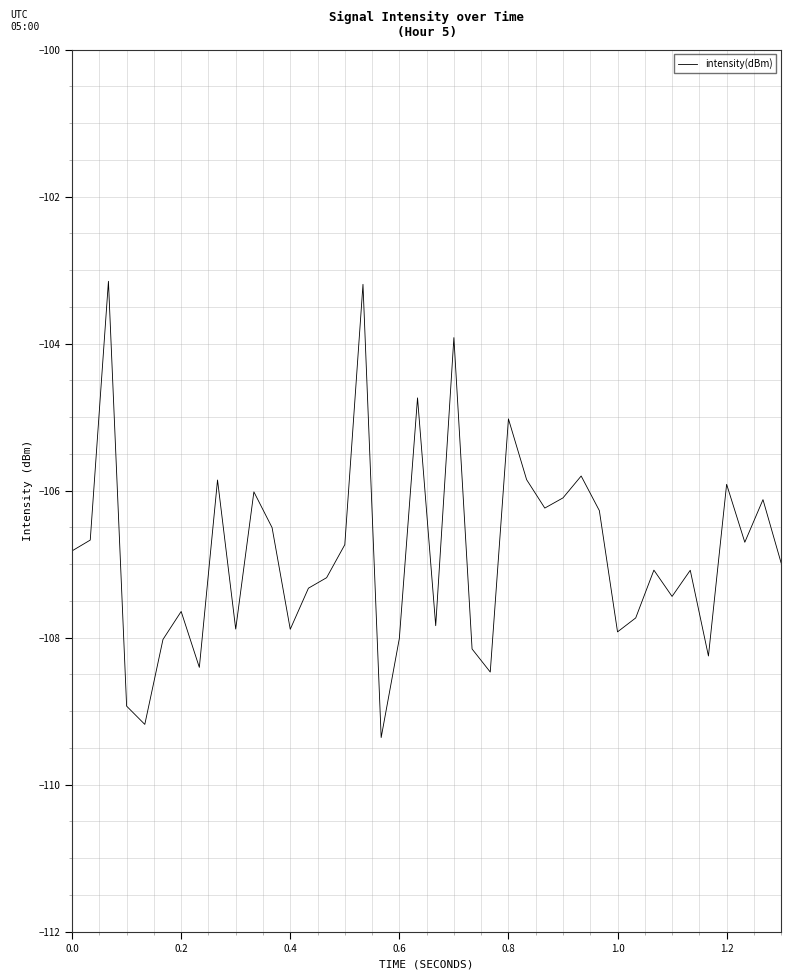

What is the smallest value displayed?

-109.4